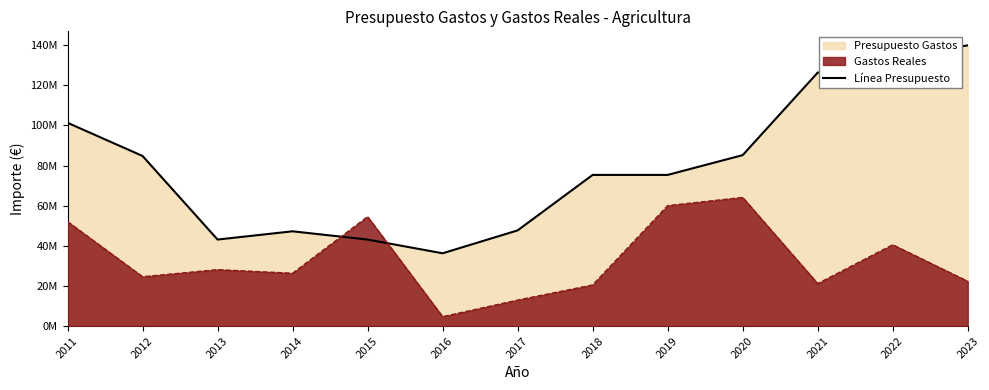

Rank the categories by value from highest to lowest.

2023, 2022, 2021, 2011, 2020, 2012, 2018, 2019, 2017, 2014, 2013, 2015, 2016